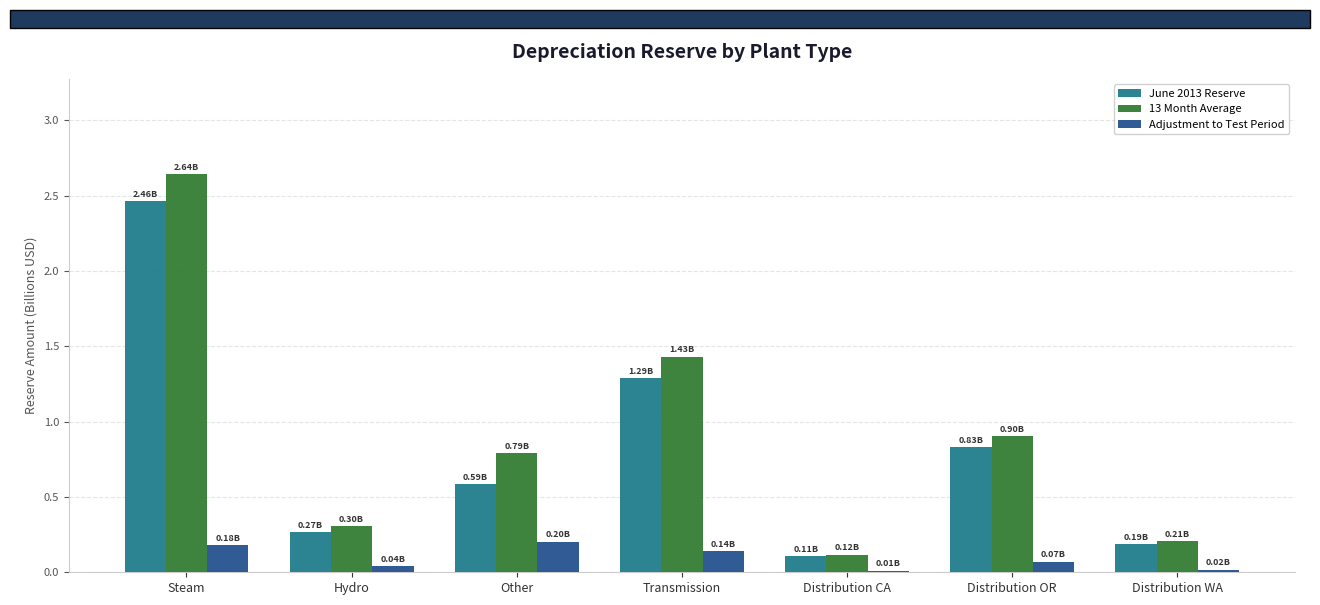

What is the sum of all Adjustment to Test Period values?

0.7